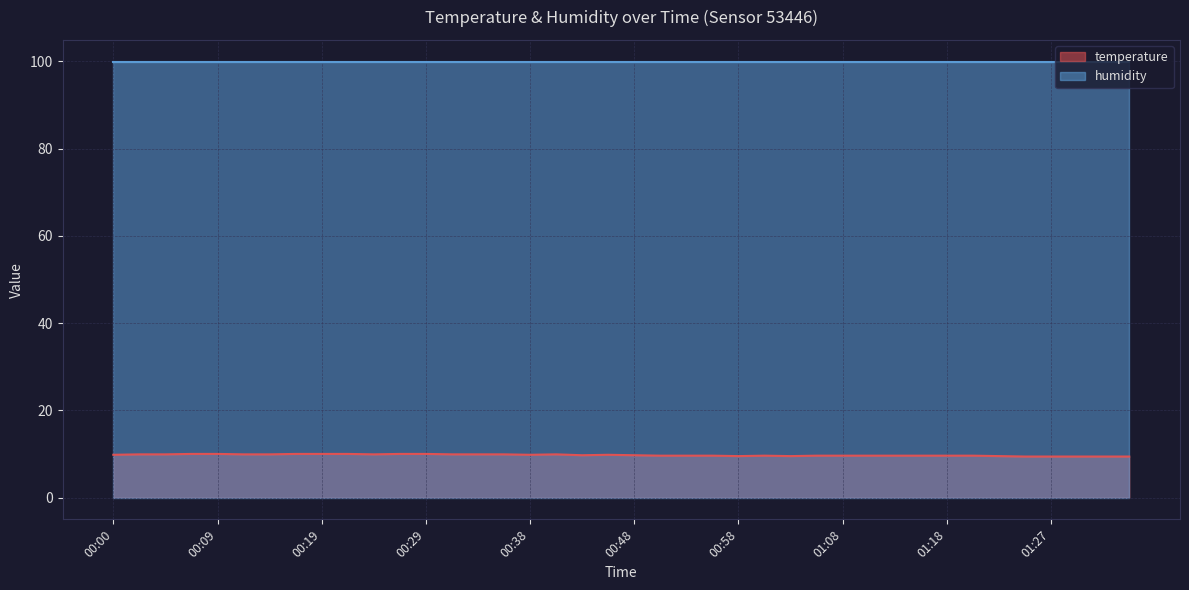

What is the greatest value displayed?

99.9